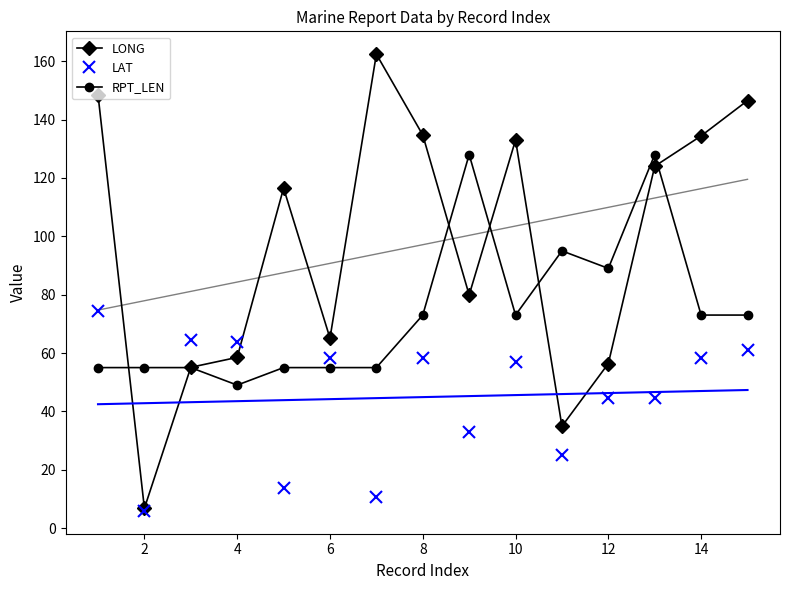

At which category does LAT reach its first local valley?

2